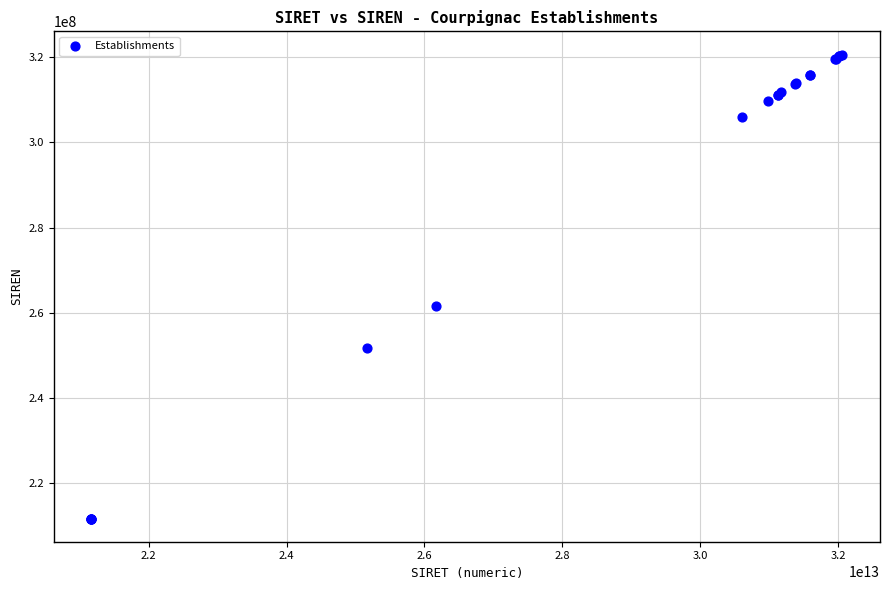

What Y value in the scatter plot is closest to 266167900?

261701957